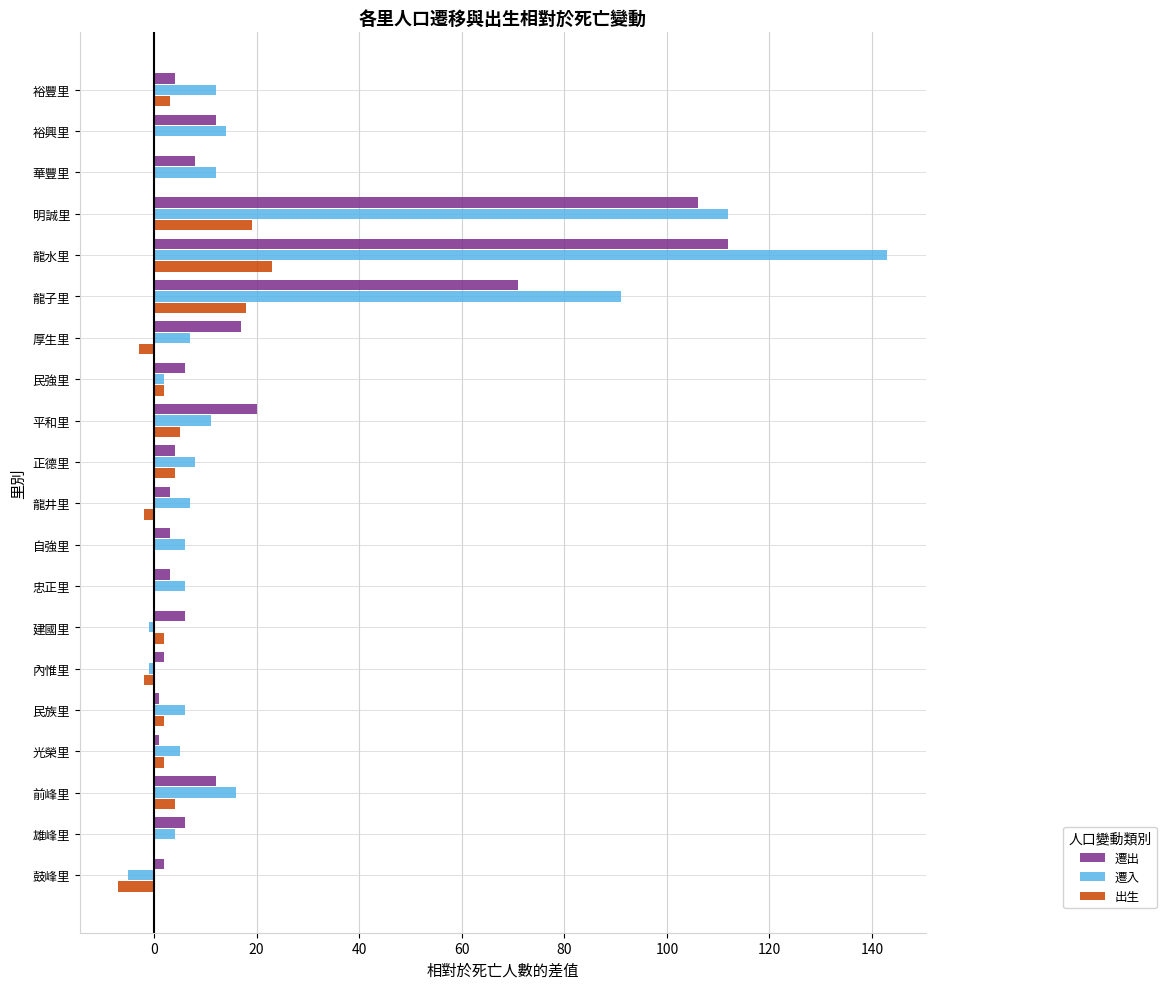

Where is 遷出 nearest to the value 56?

龍子里